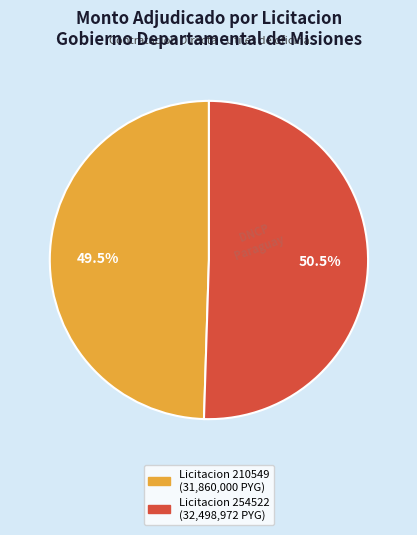

Is there any slice that represents more than half of the pie?

Yes